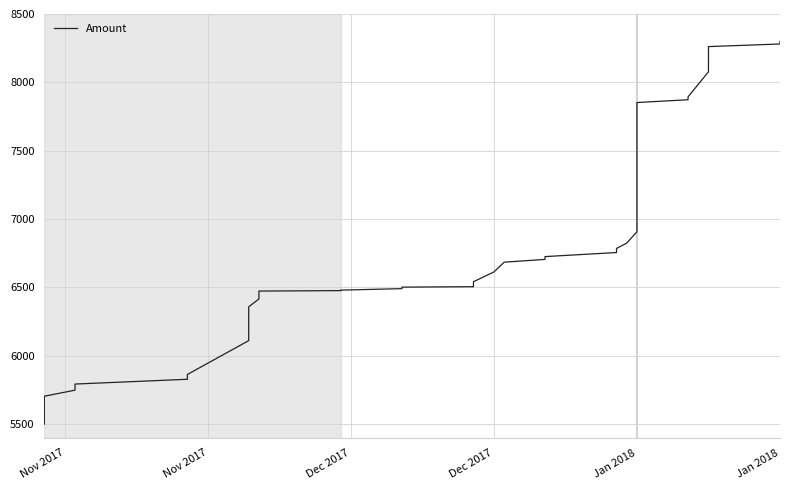

What is the approximate value at Jan 2018?

7118.0